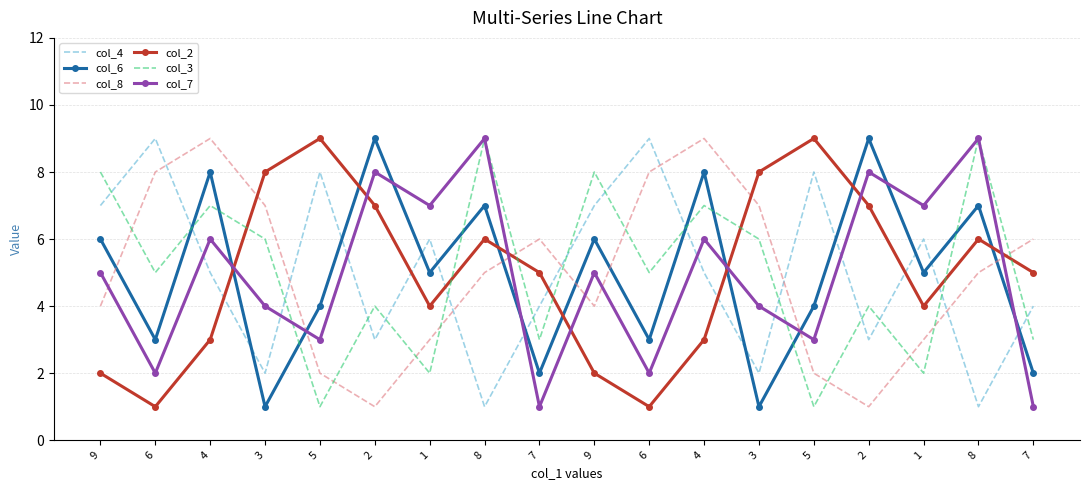

Which series ends up on top after the final intersection of col_2 and col_8?

col_8